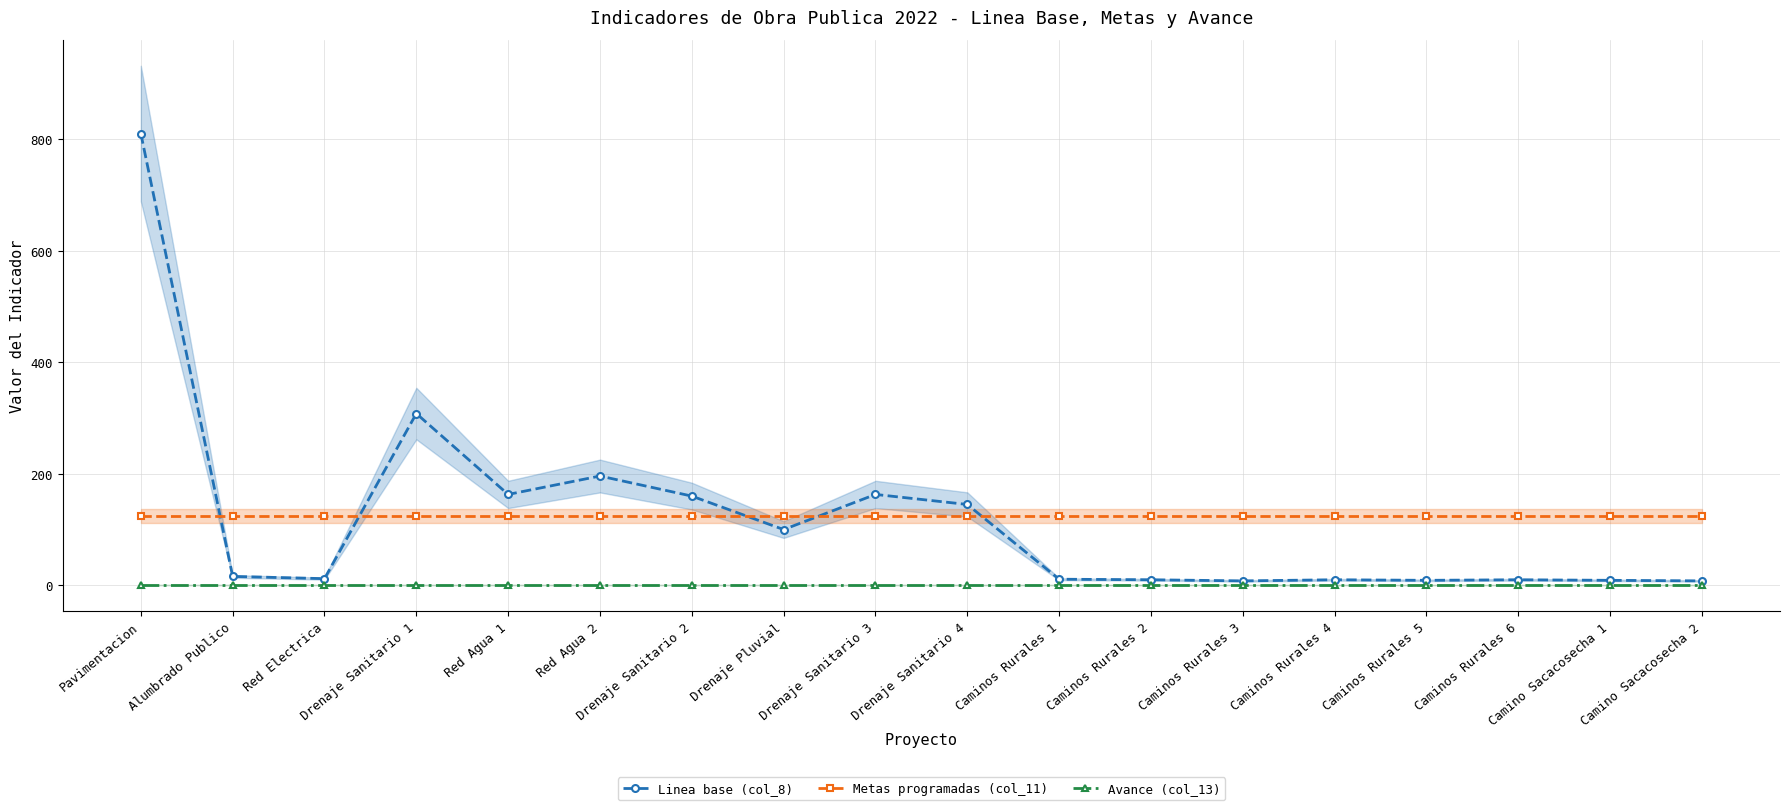

Reading left to right, extract all data points from this chart.

Linea base (col_8): Pavimentacion=810	Alumbrado Publico=16	Red Electrica=12	Drenaje Sanitario 1=308	Red Agua 1=163	Red Agua 2=196	Drenaje Sanitario 2=160	Drenaje Pluvial=100	Drenaje Sanitario 3=163	Drenaje Sanitario 4=145	Caminos Rurales 1=11	Caminos Rurales 2=10	Caminos Rurales 3=8	Caminos Rurales 4=10	Caminos Rurales 5=9	Caminos Rurales 6=10	Camino Sacacosecha 1=9	Camino Sacacosecha 2=8
Metas programadas (col_11): Pavimentacion=125	Alumbrado Publico=125	Red Electrica=125	Drenaje Sanitario 1=125	Red Agua 1=125	Red Agua 2=125	Drenaje Sanitario 2=125	Drenaje Pluvial=125	Drenaje Sanitario 3=125	Drenaje Sanitario 4=125	Caminos Rurales 1=125	Caminos Rurales 2=125	Caminos Rurales 3=125	Caminos Rurales 4=125	Caminos Rurales 5=125	Caminos Rurales 6=125	Camino Sacacosecha 1=125	Camino Sacacosecha 2=125
Avance (col_13): Pavimentacion=1	Alumbrado Publico=1	Red Electrica=1	Drenaje Sanitario 1=1	Red Agua 1=1	Red Agua 2=1	Drenaje Sanitario 2=1	Drenaje Pluvial=1	Drenaje Sanitario 3=1	Drenaje Sanitario 4=1	Caminos Rurales 1=1	Caminos Rurales 2=1	Caminos Rurales 3=1	Caminos Rurales 4=1	Caminos Rurales 5=1	Caminos Rurales 6=1	Camino Sacacosecha 1=1	Camino Sacacosecha 2=1